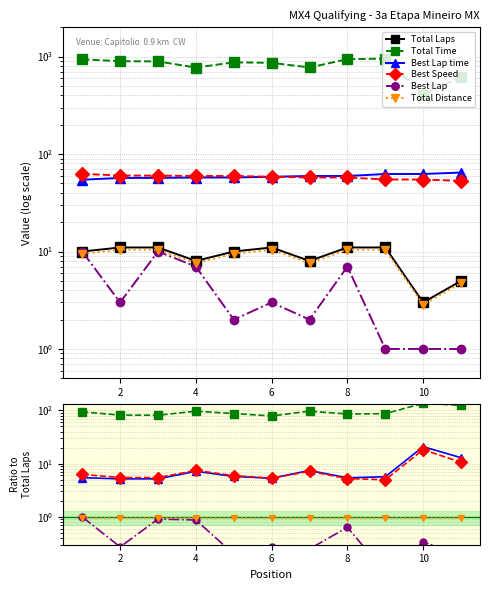

How many lines are shown in the chart?

6